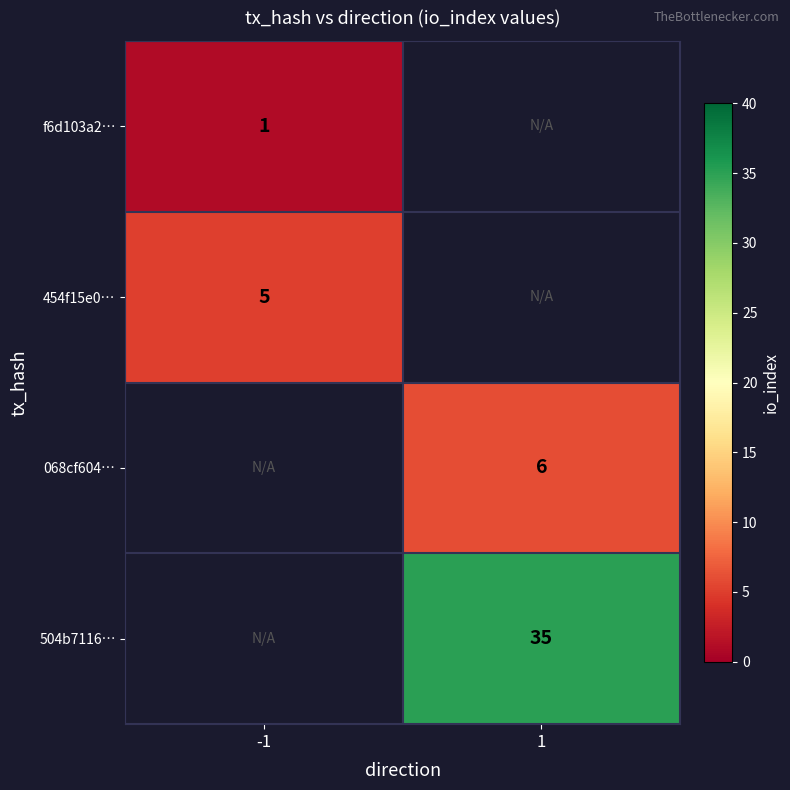

What is the maximum value shown in the chart?

35.0